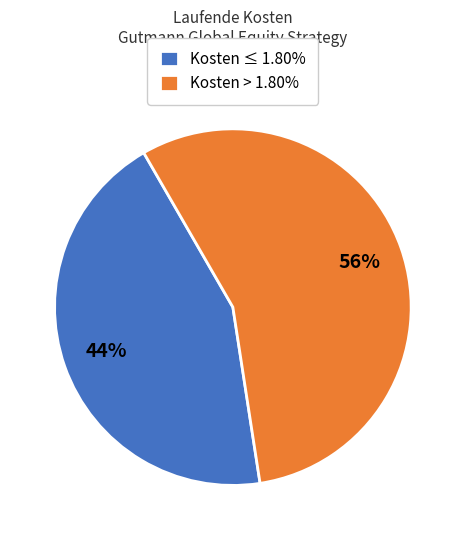

To the nearest percent, what is the average slice percentage?

50%